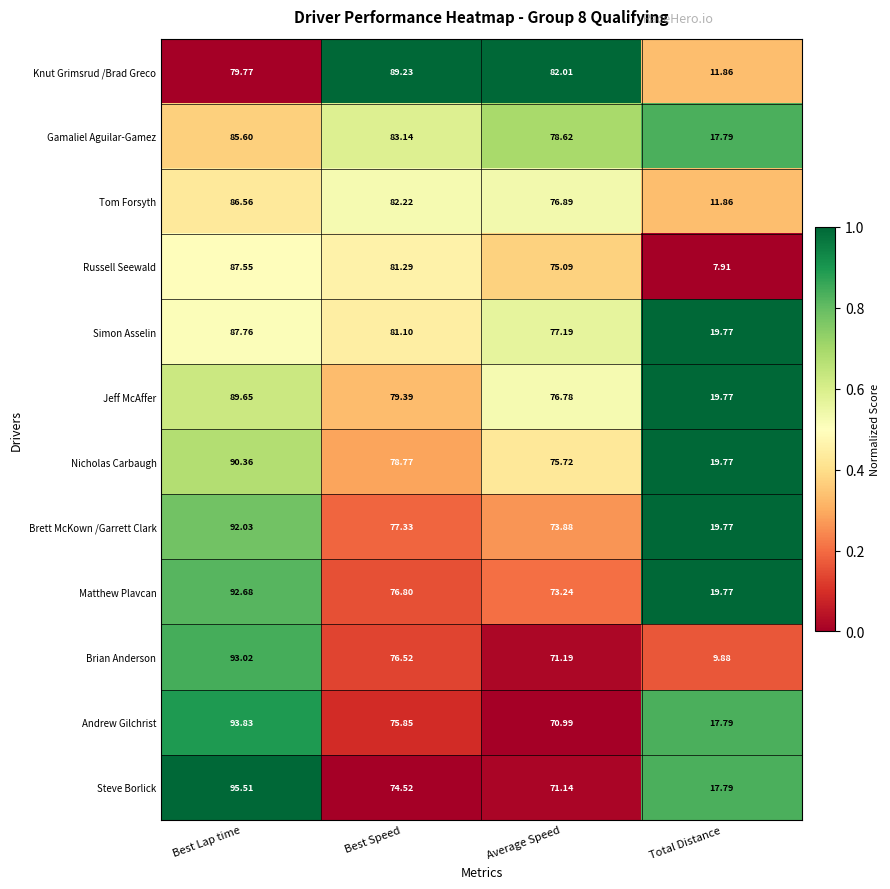

Which series changed the most between Best Speed and Average Speed?

Knut Grimsrud /Brad Greco